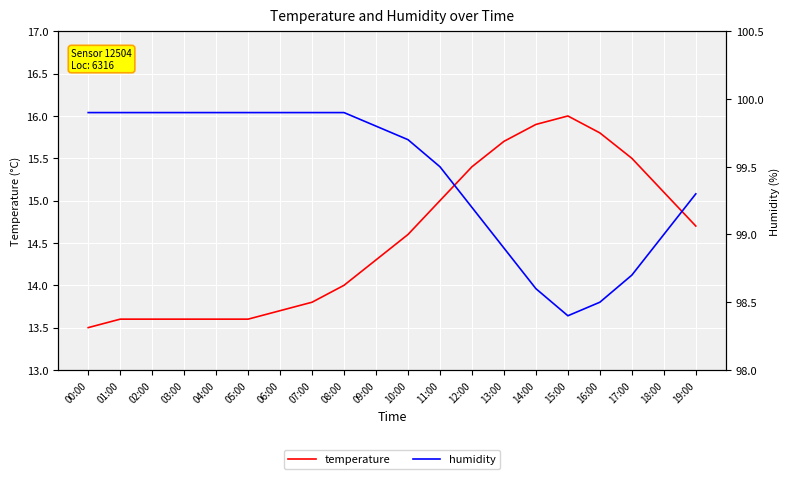

What is the average value of the humidity series?

99.4